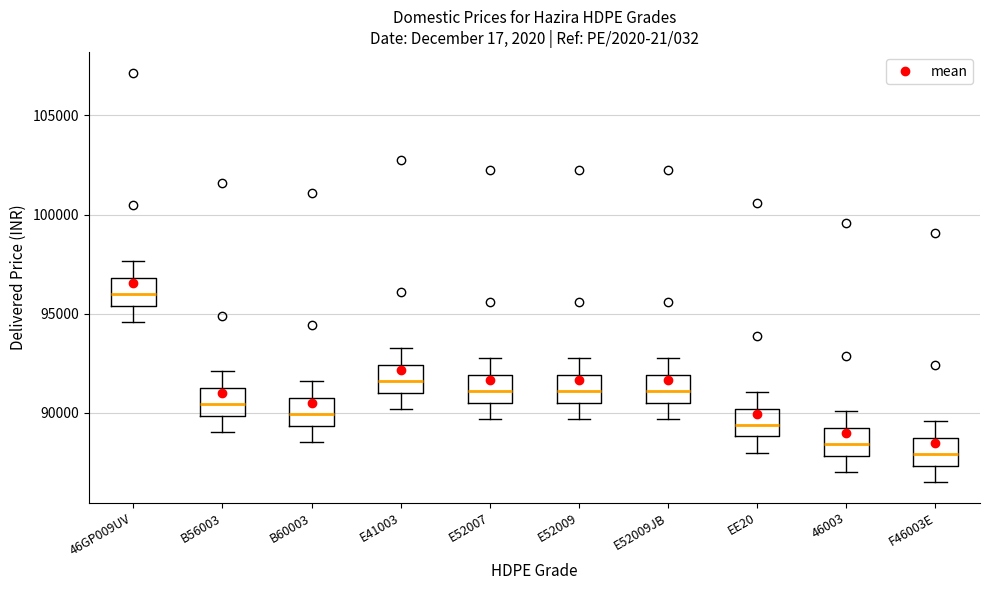

Where is the upper edge of the box for F46003E on the y-axis? The values are not printed on the chart, so give them approximately, as read against the axis.

88500